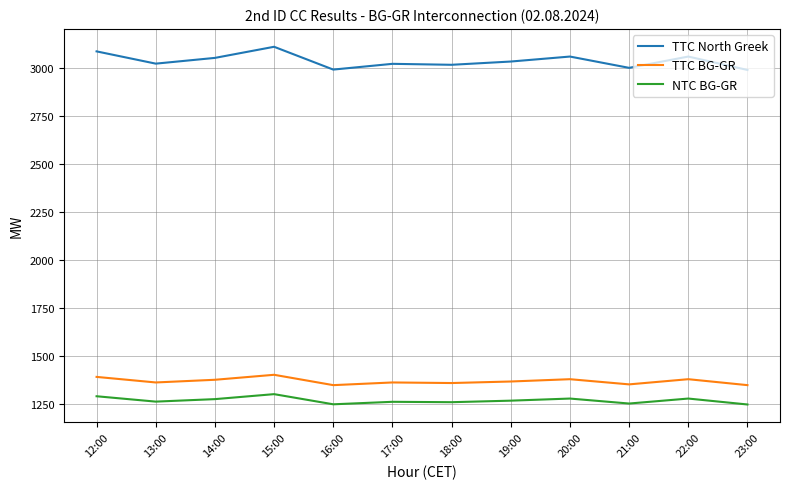

True or false: NTC BG-GR and TTC North Greek intersect in this chart.

False